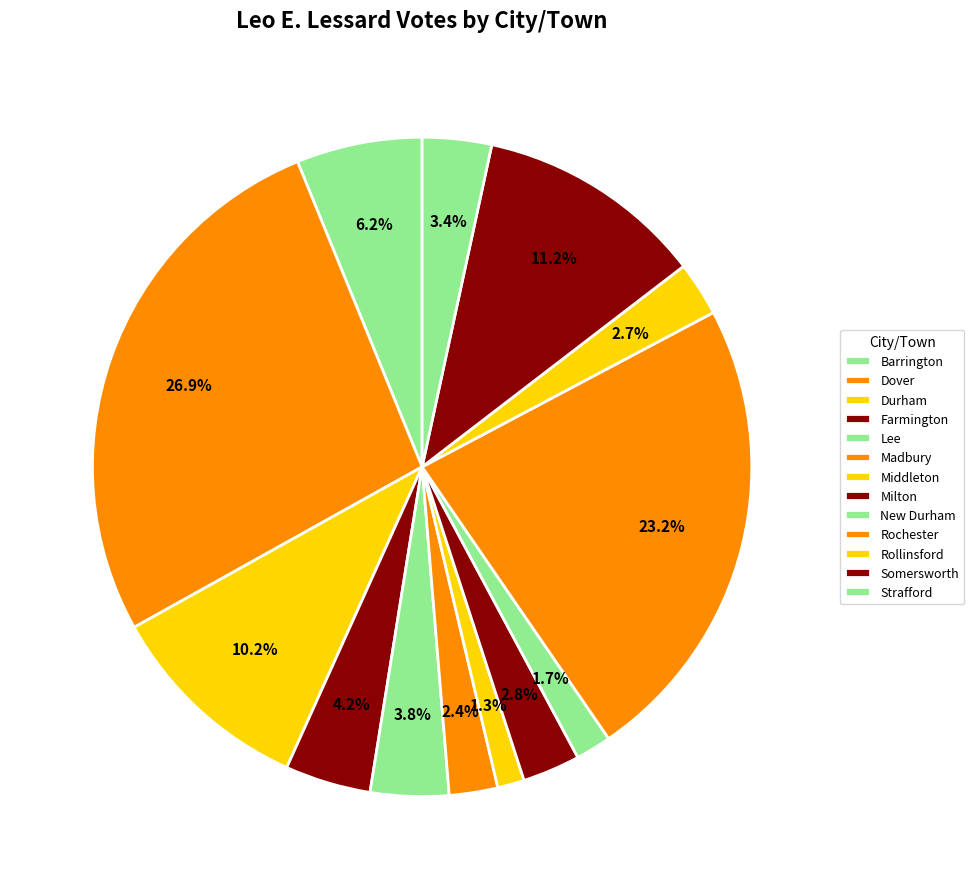

How many segments does this pie chart have?

13